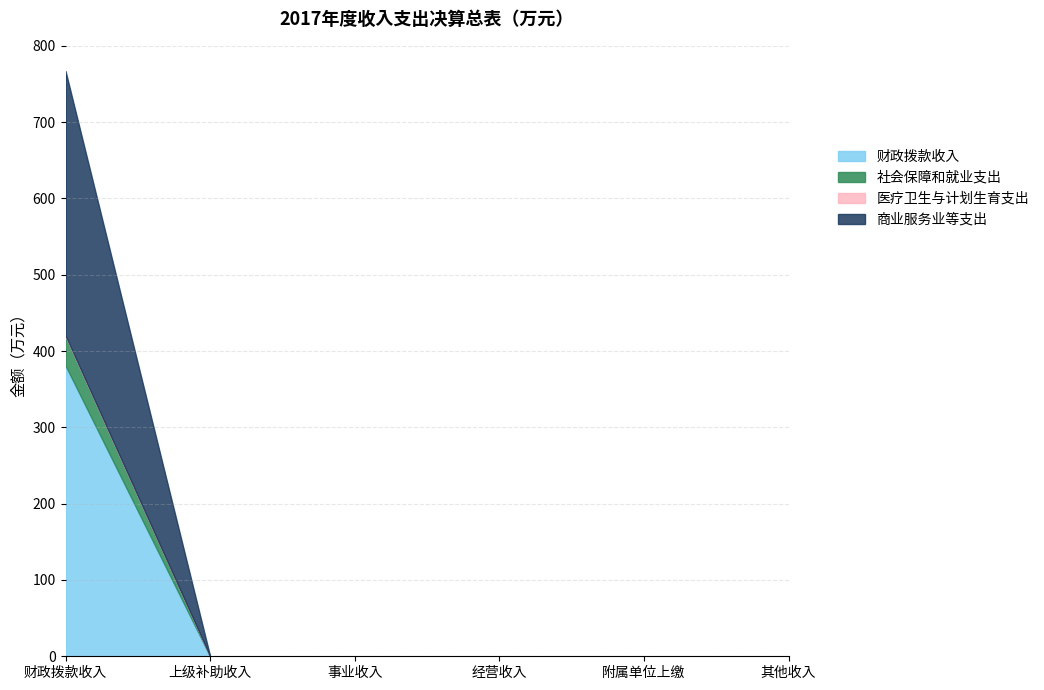

The value of 财政拨款收入 at 附属单位上缴 is 0.0. True or false?

True